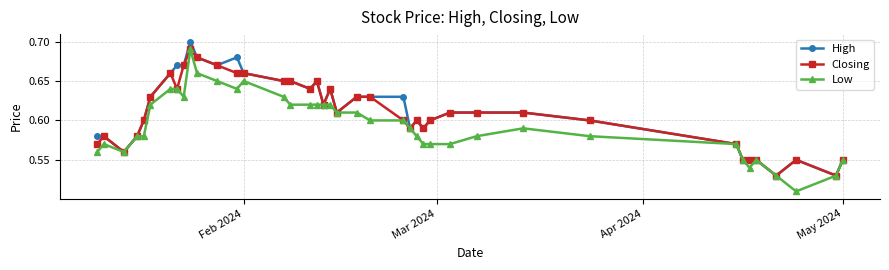

At how many categories does at least one series exceed 0?

40